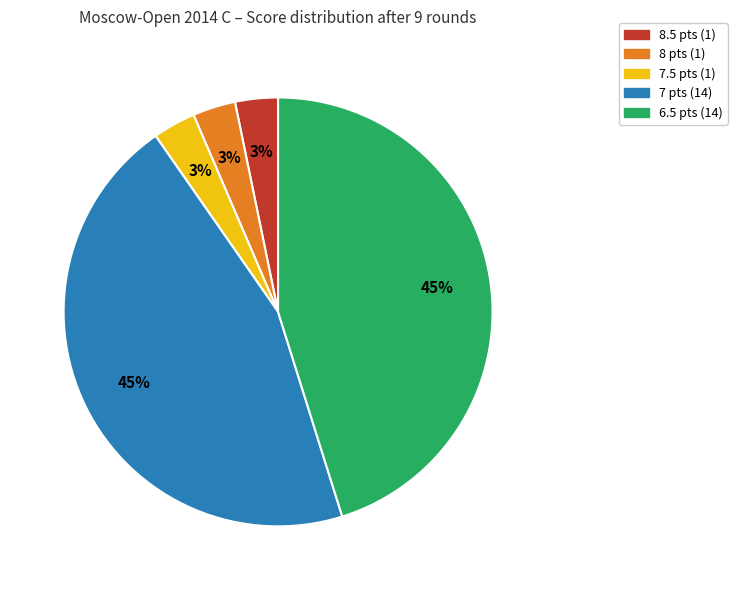

Is there any slice that represents more than half of the pie?

No